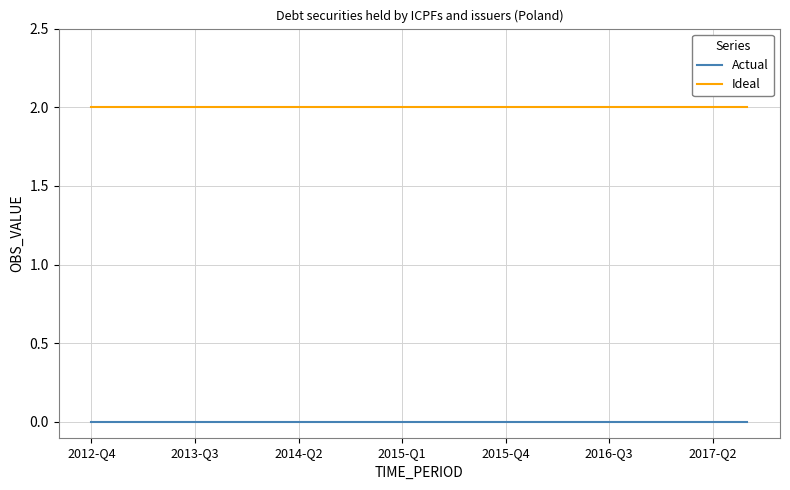

What is the highest value of the Ideal series?

2